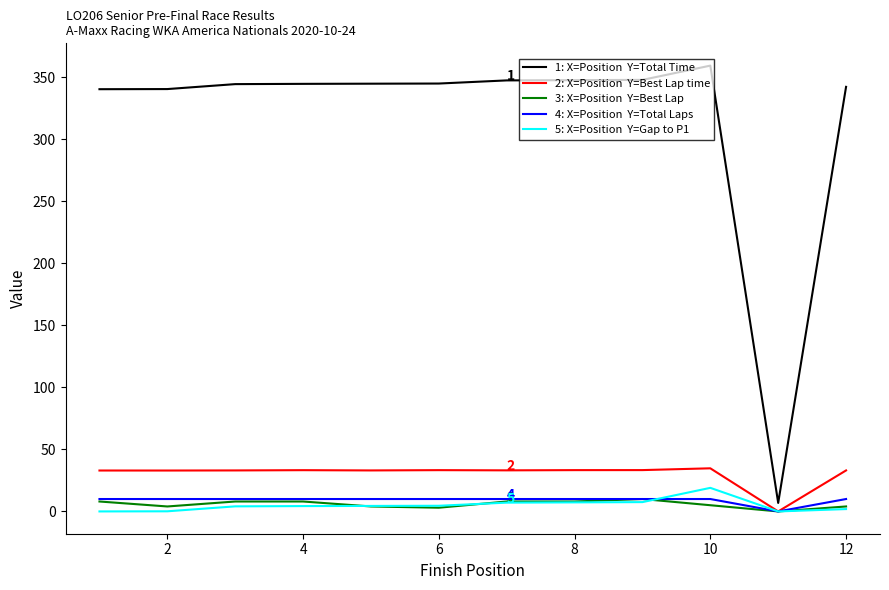

What is the greatest value displayed?

359.2